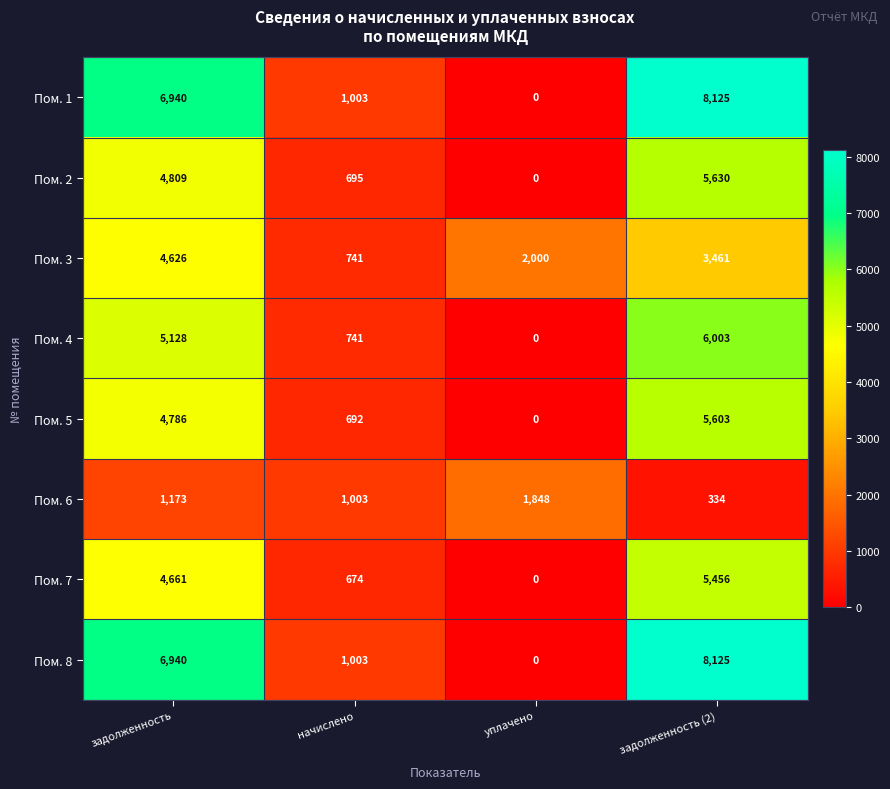

Rank the categories by Пом. 7 value from highest to lowest.

задолженность (2), задолженность, начислено, уплачено